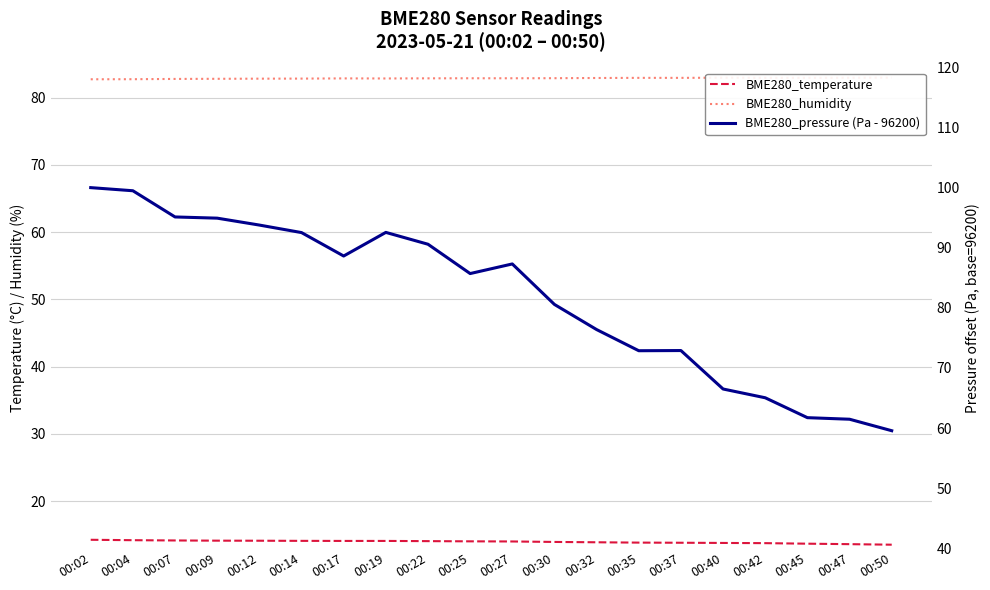

Where is the first local maximum for BME280_humidity?

00:17